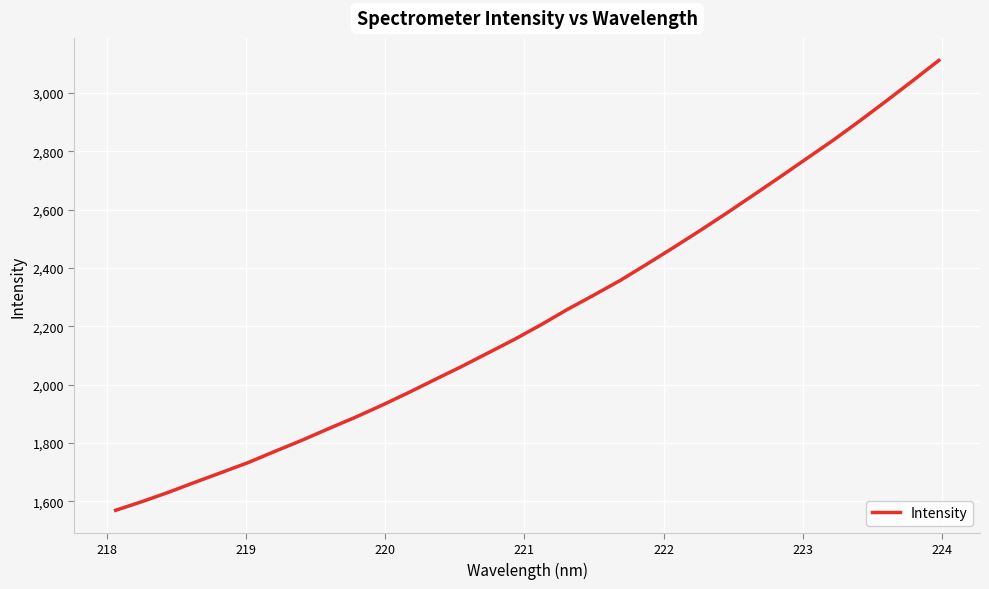

What is the difference between the maximum and minimum values?

1543.0